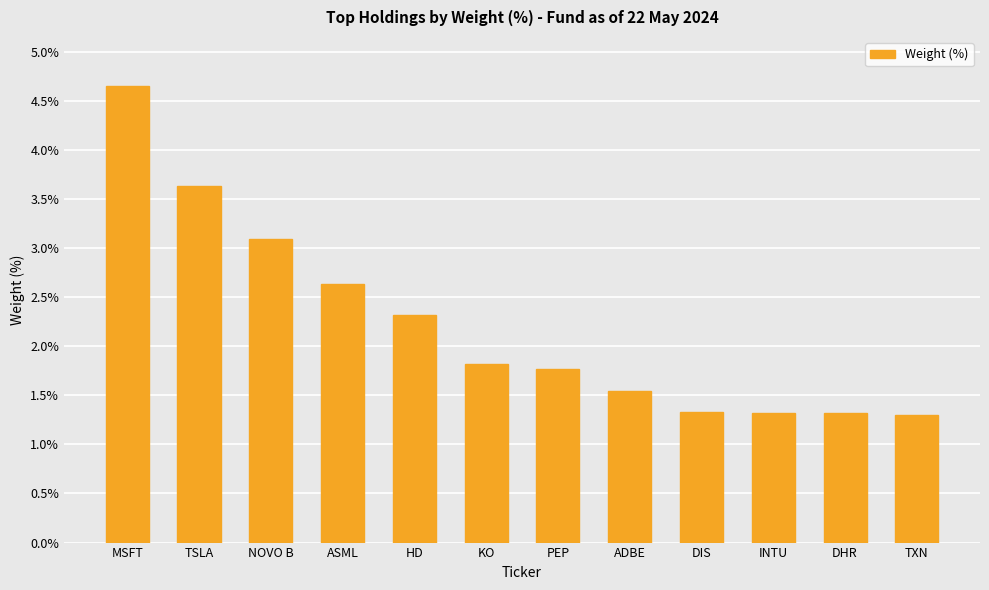

What is the label of the 7th bar from the right?

KO